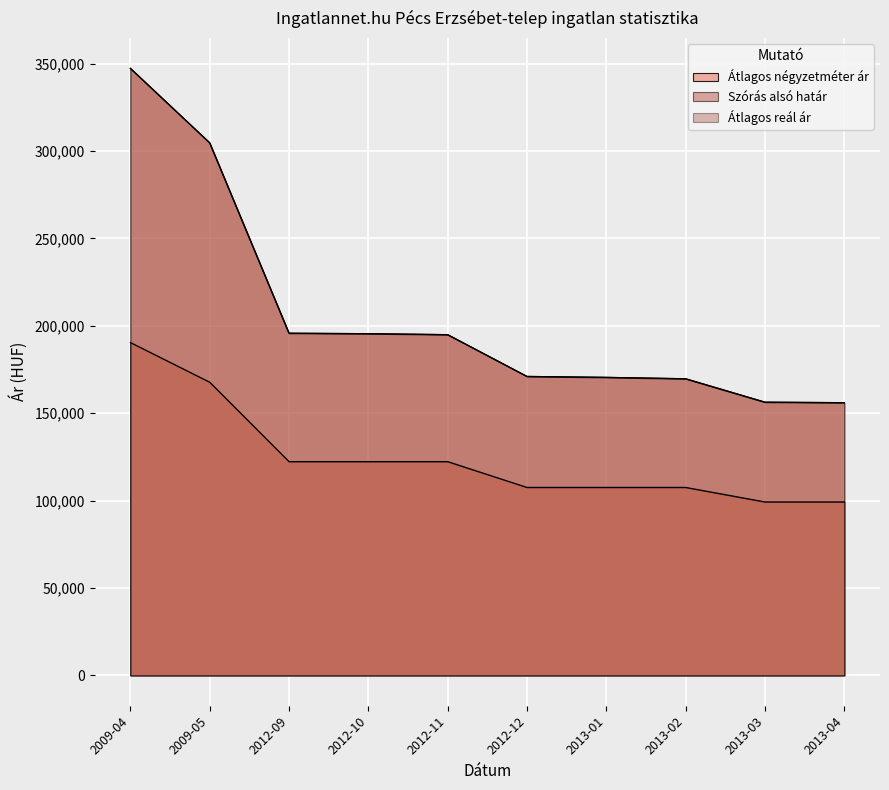

Which series changed the most between 2009-05 and 2013-01?

Szórás alsó határ